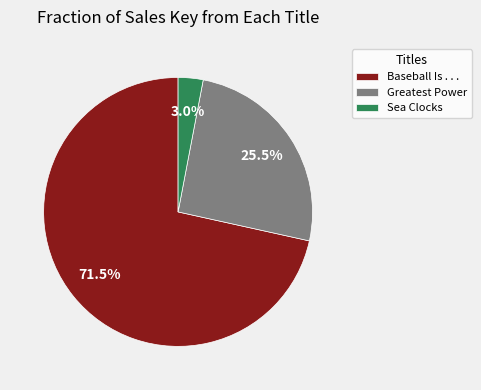

Combined, what portion of the pie is Baseball Is . . . and Greatest Power?

97.0%